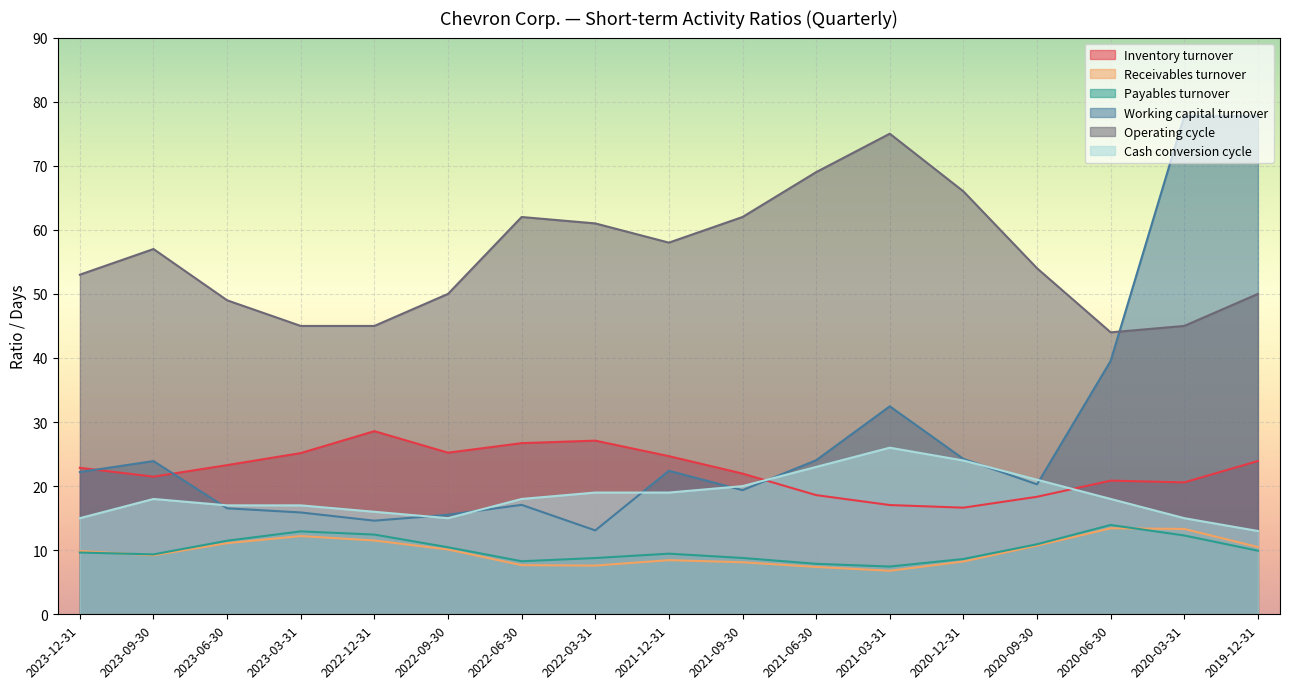

The Inventory turnover series shows 7.3 at 2021-09-30. True or false?

False